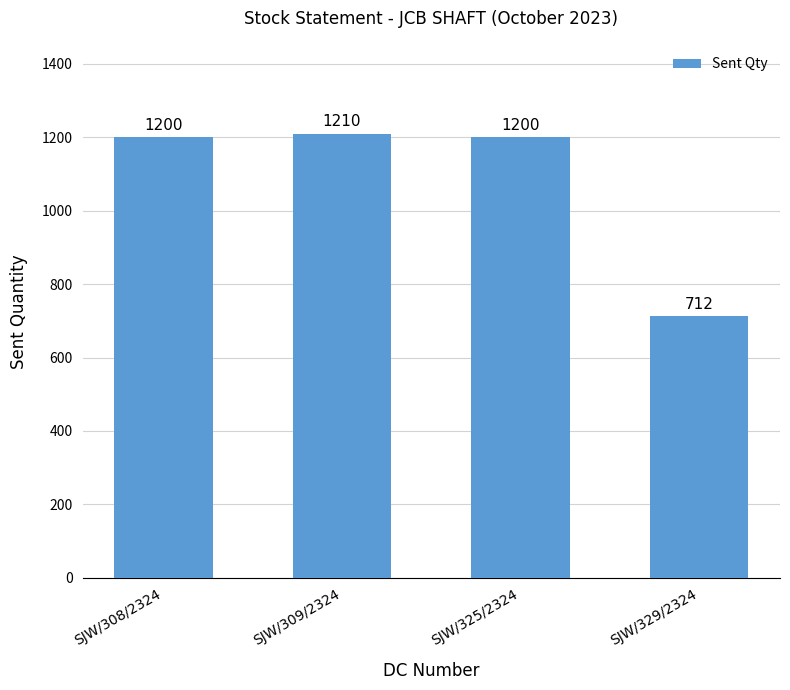

What is the change in value from SJW/325/2324 to SJW/329/2324?

-488